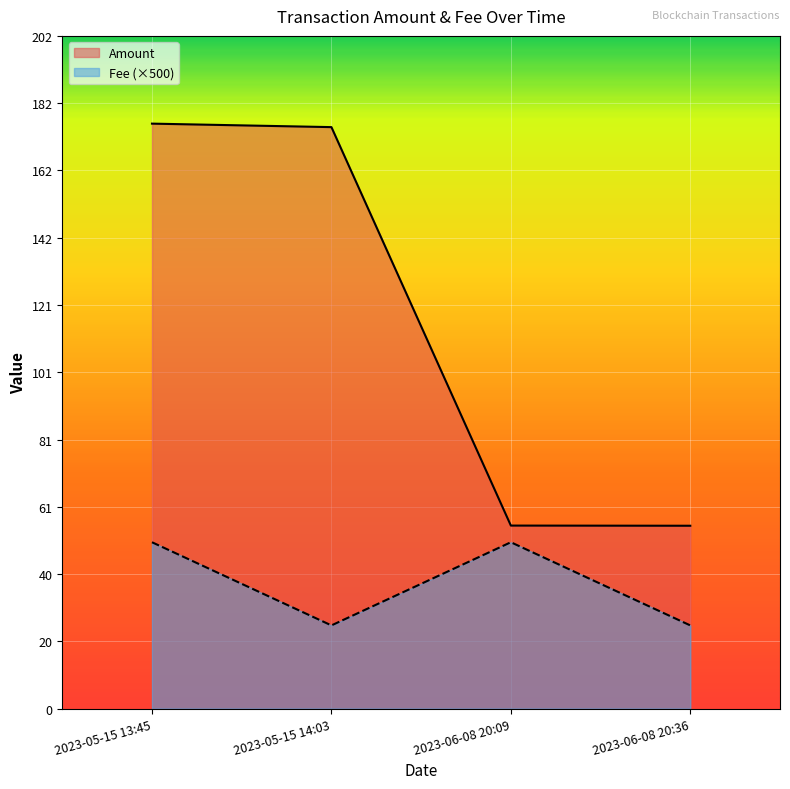

What is the maximum value for Fee (×500)?

50.0